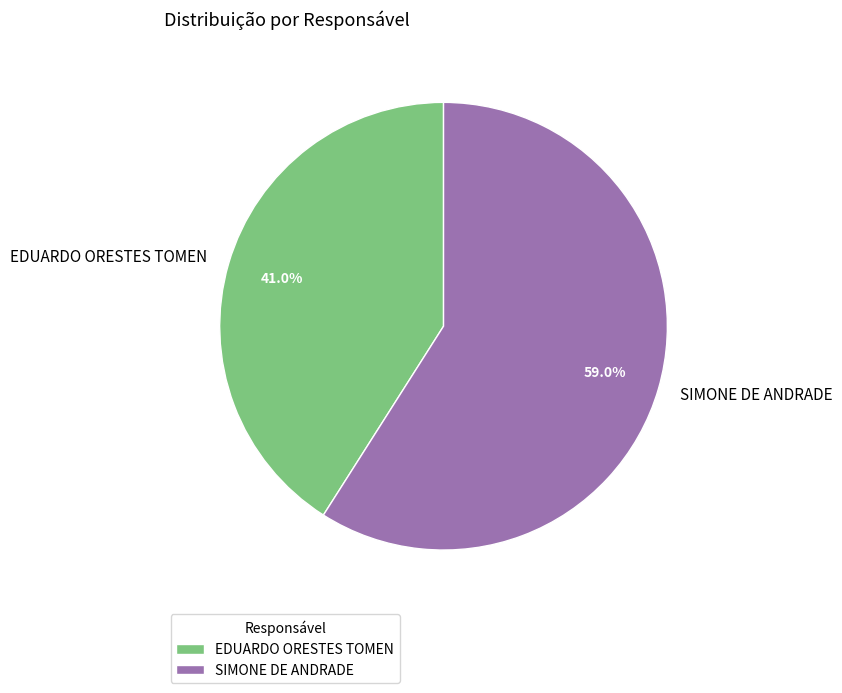

True or false: SIMONE DE ANDRADE accounts for 48% of the total.

False